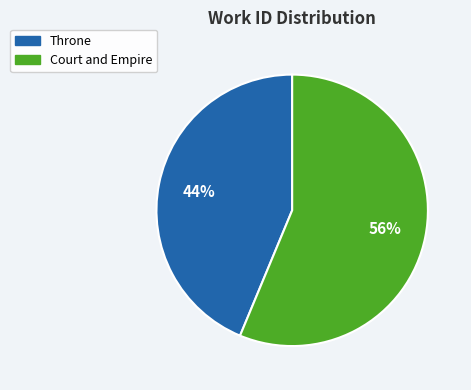

Count the number of slices in the pie.

2